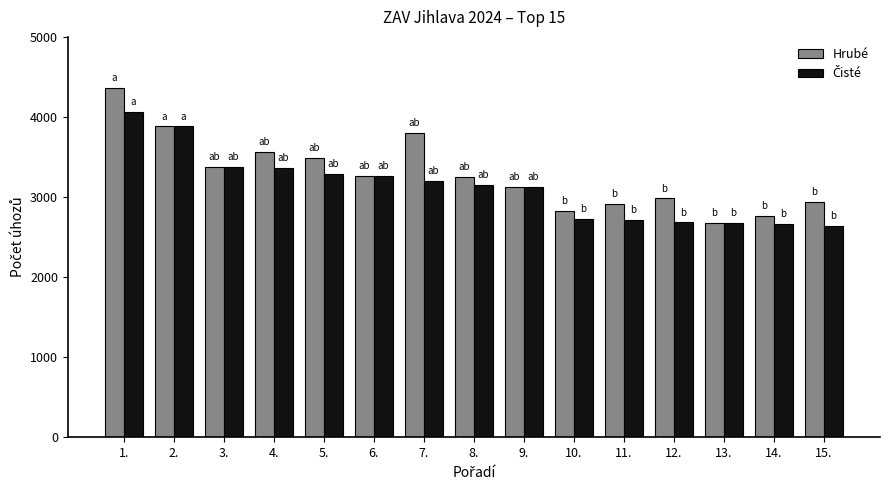

Which series has the widest spread of values?

Hrubé